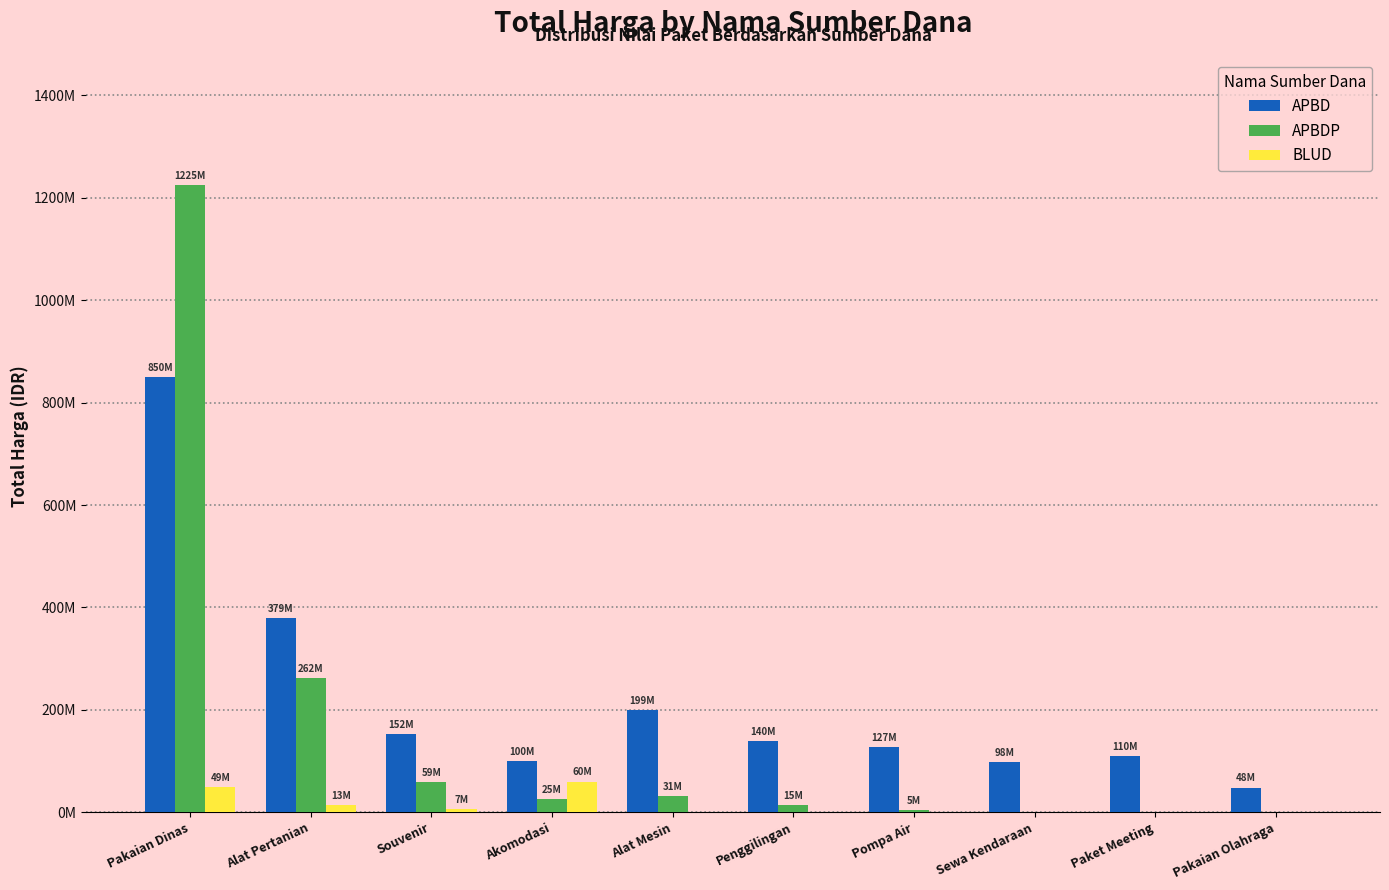

Are the bars grouped side by side (vs. stacked)?

Yes